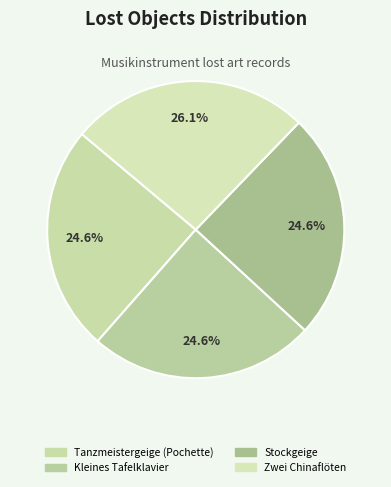

What is the ratio of the value at Zwei Chinaflöten to the value at Stockgeige?

1.1